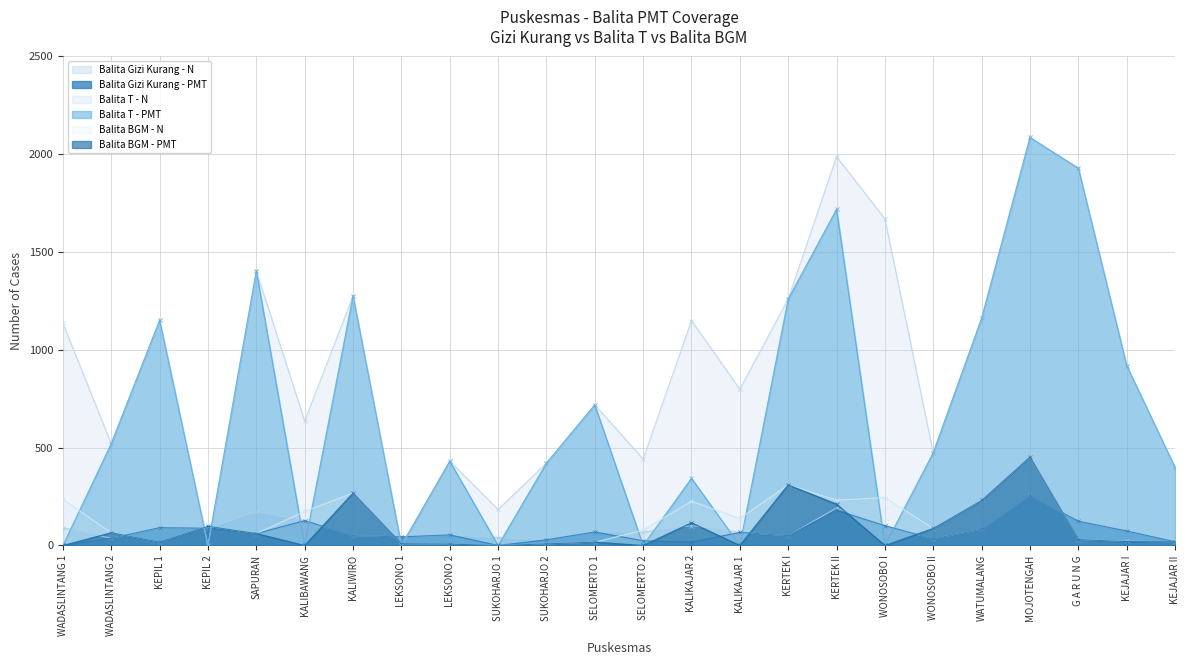

Is it true that Balita Gizi Kurang - N equals 68 at SELOMERTO 2?

True